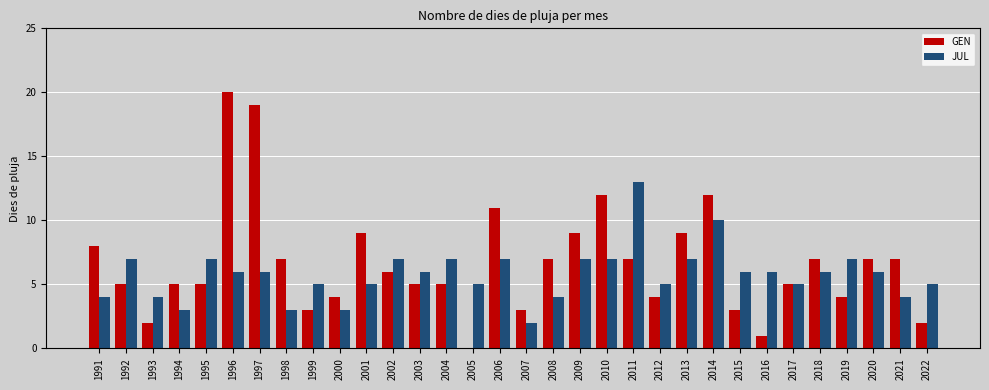

Which label corresponds to the largest value in the chart?

1996